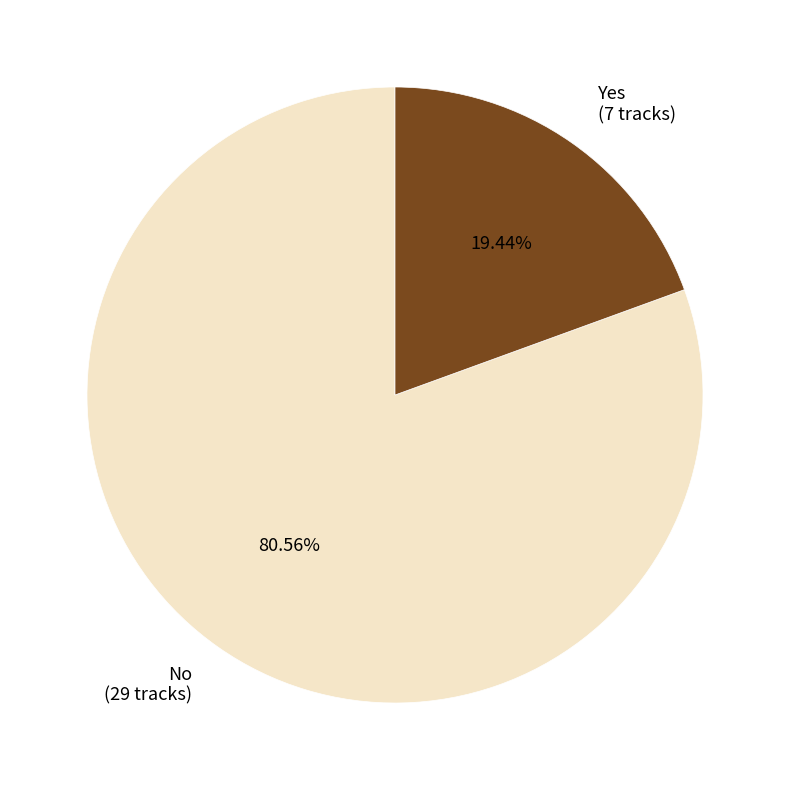

Which slice is the largest?

No